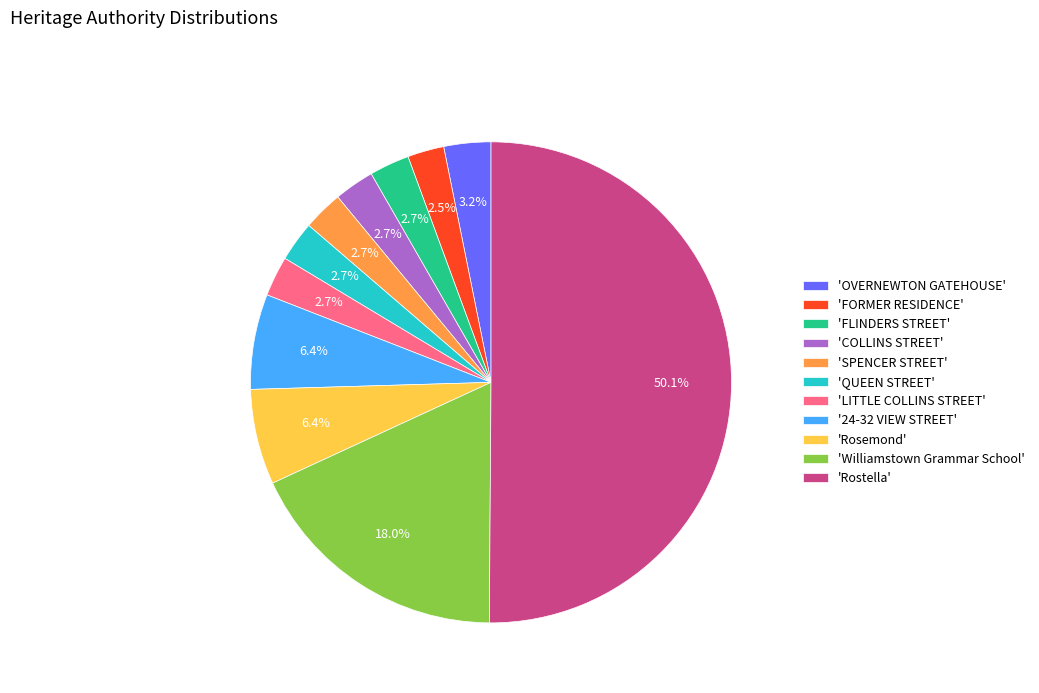

Which slice represents more than half of the pie?

'Rostella'